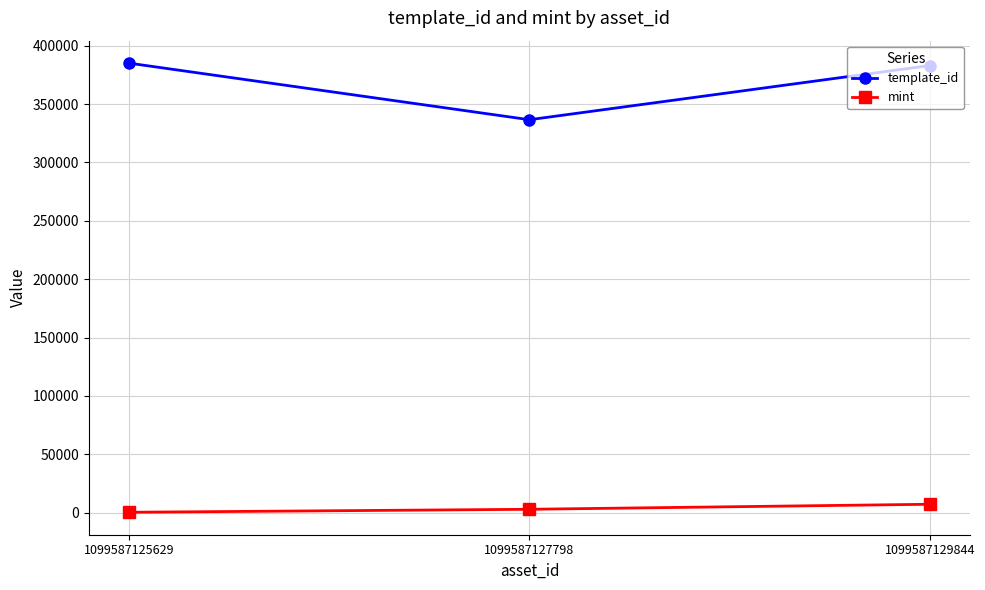

Which series has the largest range (max minus min)?

template_id